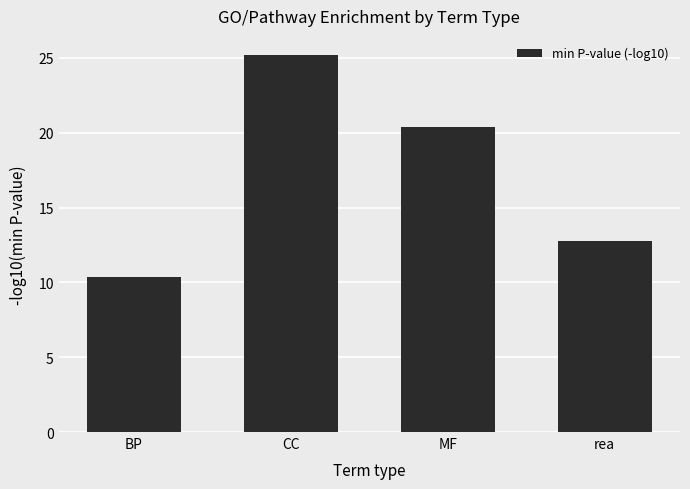

What is the maximum value shown in the chart?

25.2